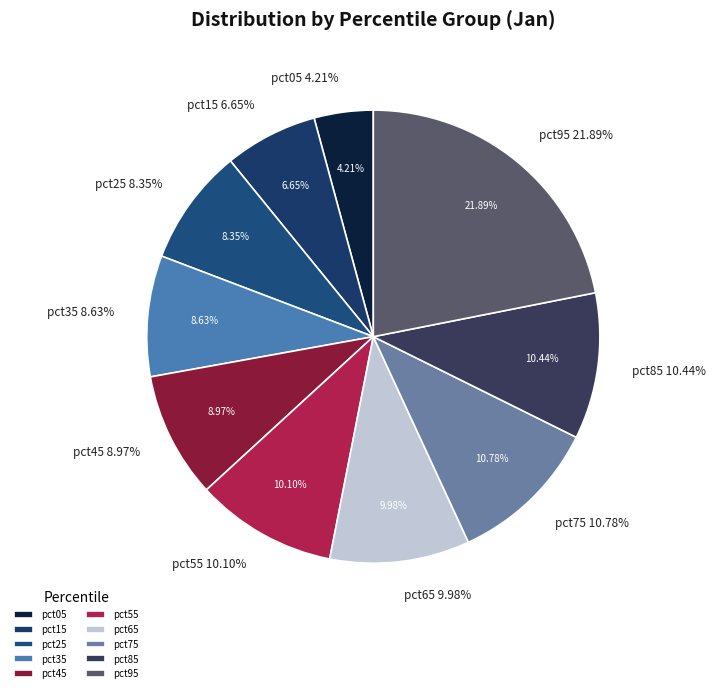

To the nearest percent, what portion does pct75 represent?

11%